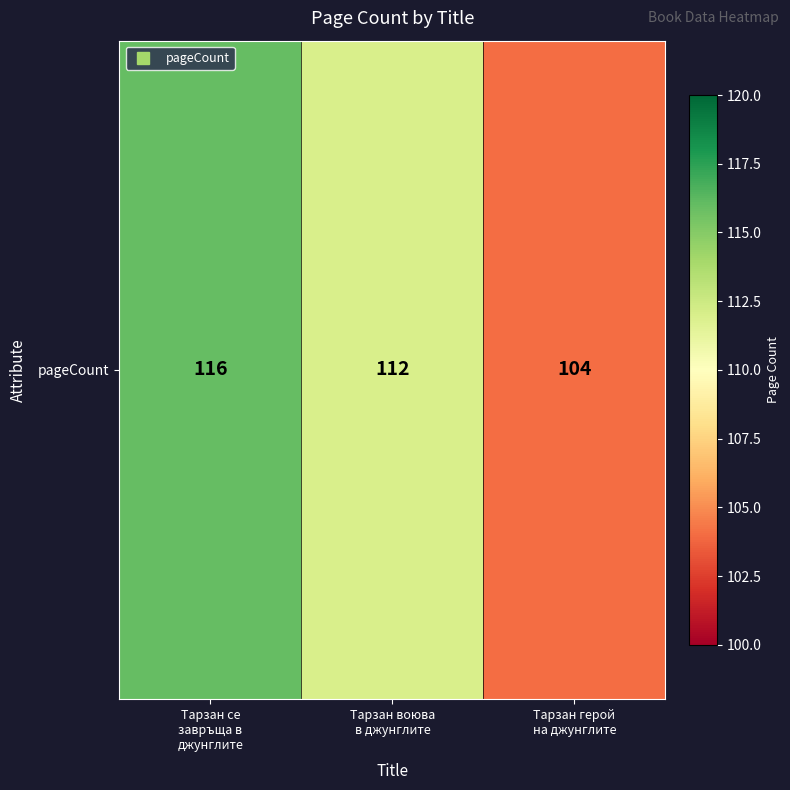

At which label is the value closest to 110?

Тарзан воюва
в джунглите